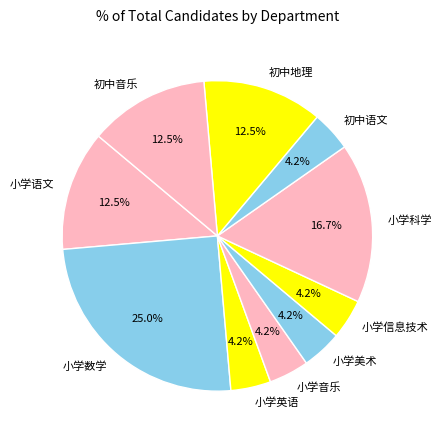

Which slice is the largest?

小学数学